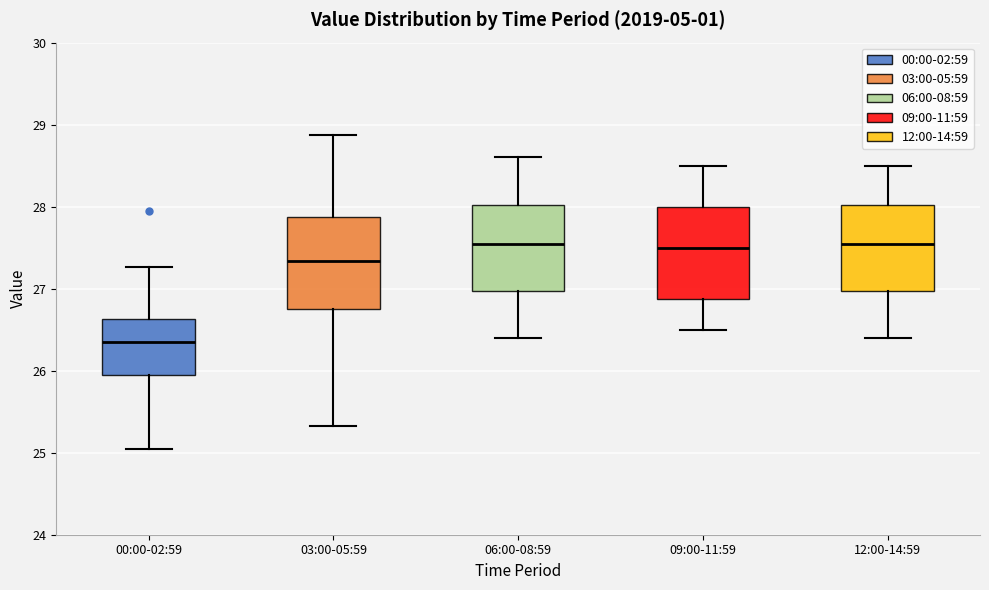

Reading left to right, transcribe this box plot: for each box, give where its median line is, the range the box spans, and where its two whiskers end, as read against the y-axis. The values are not printed on the chart, so give them approximately, as read against the axis.

00:00-02:59: median 26.4, box 26.0 to 26.6, whiskers 25.1 to 27.3
03:00-05:59: median 27.3, box 26.8 to 27.9, whiskers 25.3 to 28.9
06:00-08:59: median 27.6, box 27.0 to 28.0, whiskers 26.4 to 28.6
09:00-11:59: median 27.5, box 26.9 to 28.0, whiskers 26.5 to 28.5
12:00-14:59: median 27.6, box 27.0 to 28.0, whiskers 26.4 to 28.5